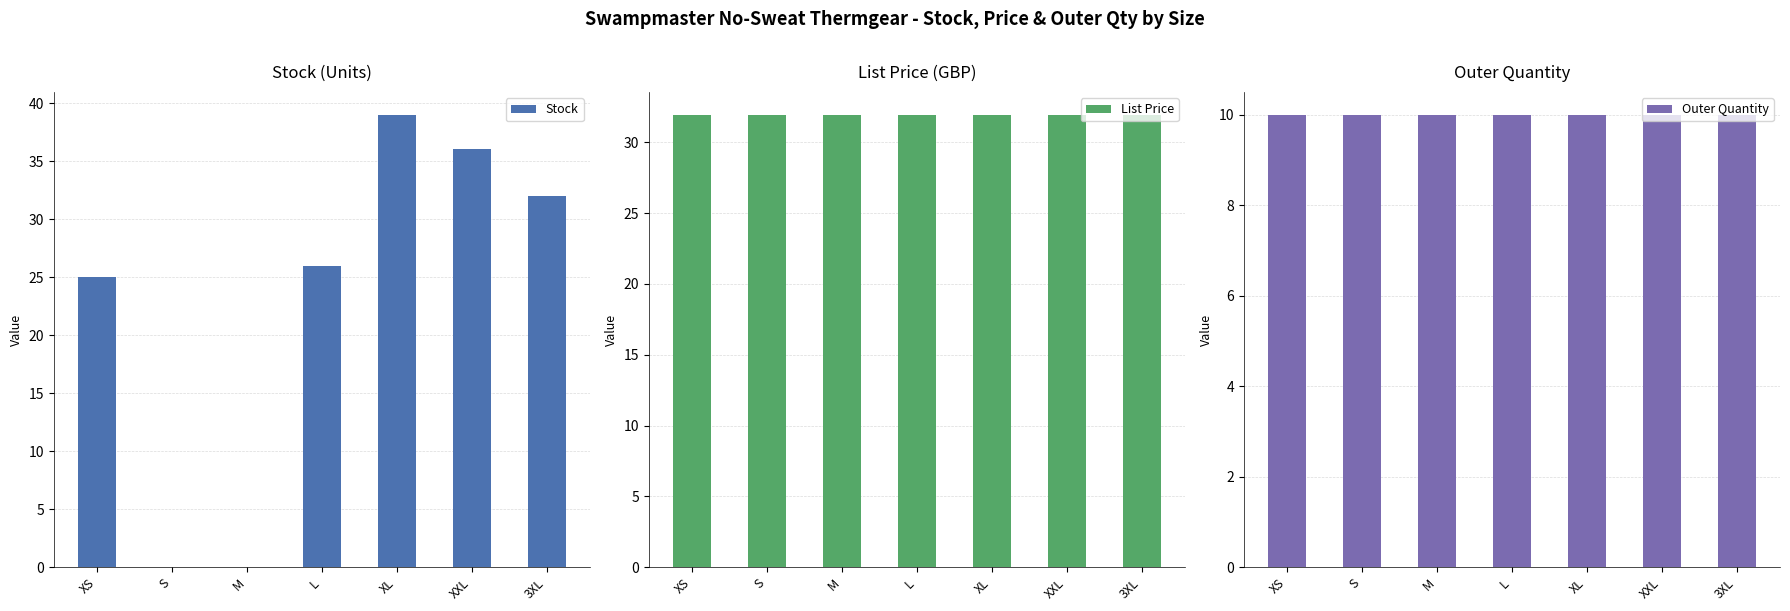

The value of Outer Quantity at S is 17.0. True or false?

False